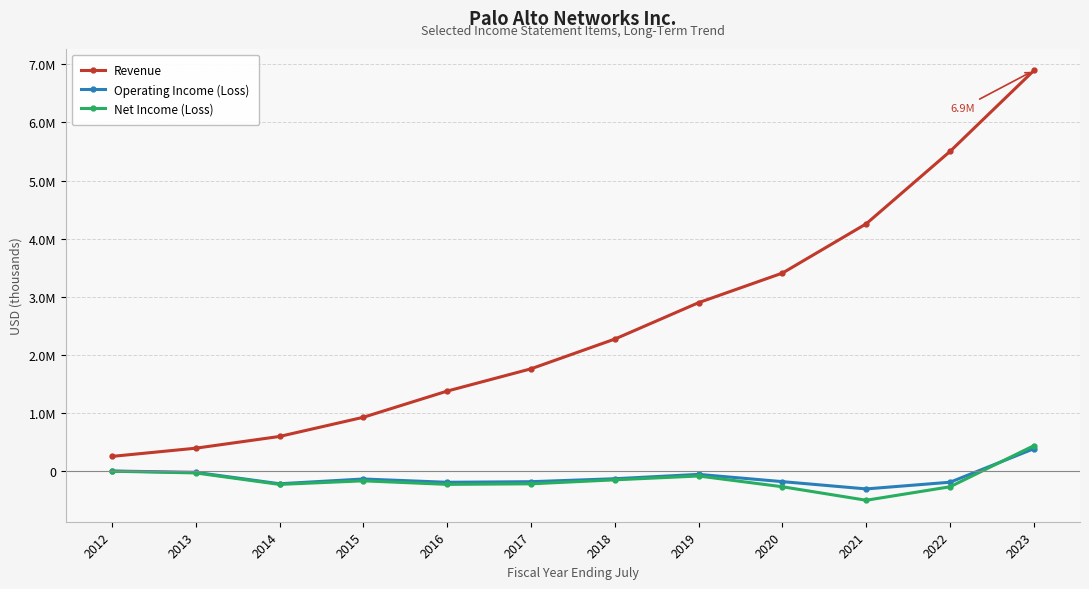

Which series has the largest total across all categories?

Revenue